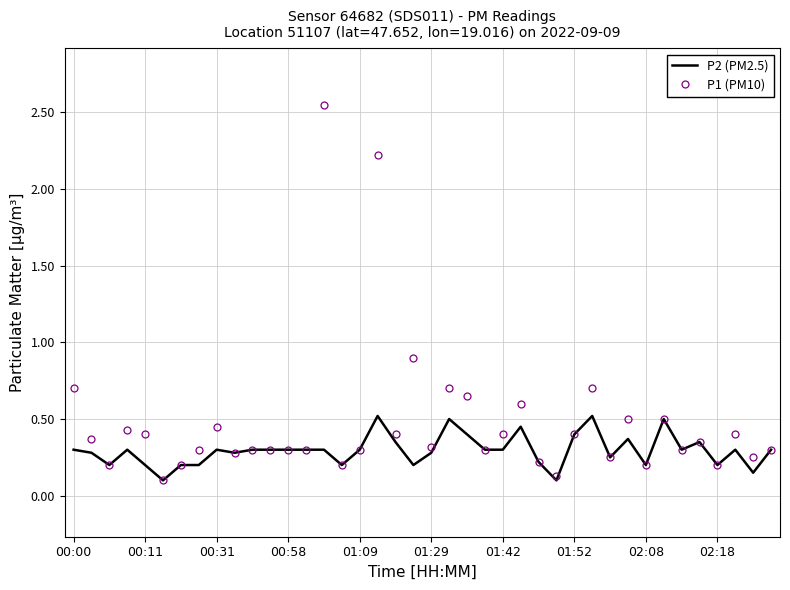

Which series has the largest range (max minus min)?

P1 (PM10)